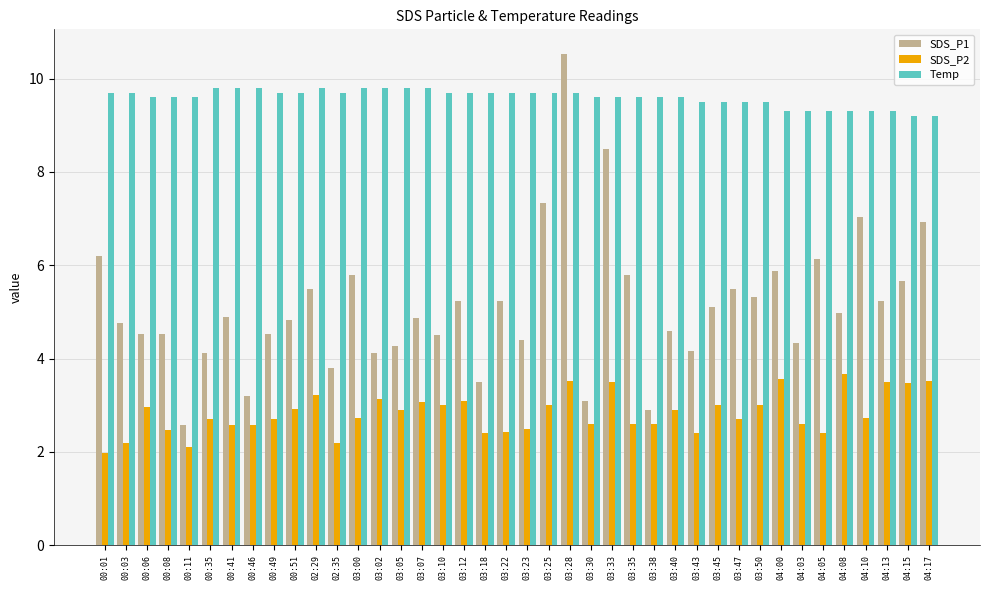

List the series in order of their overall mean, lowest first.

SDS_P2, SDS_P1, Temp